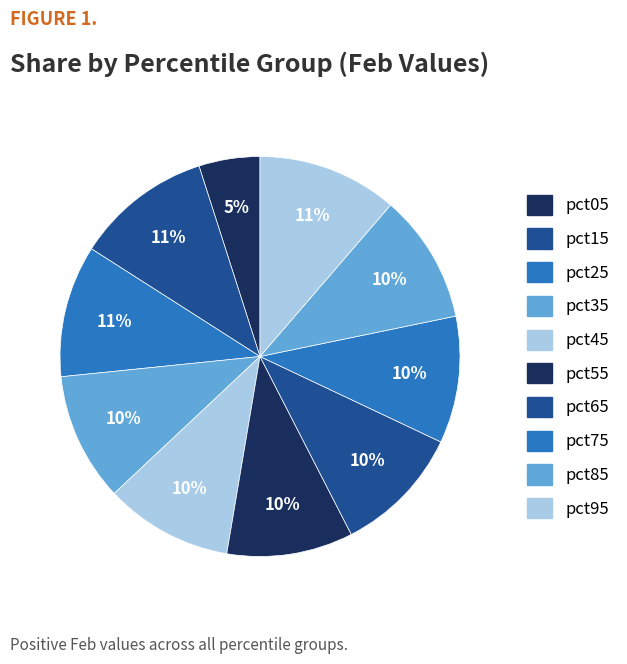

Is it true that pct35 is 10% of the pie?

True